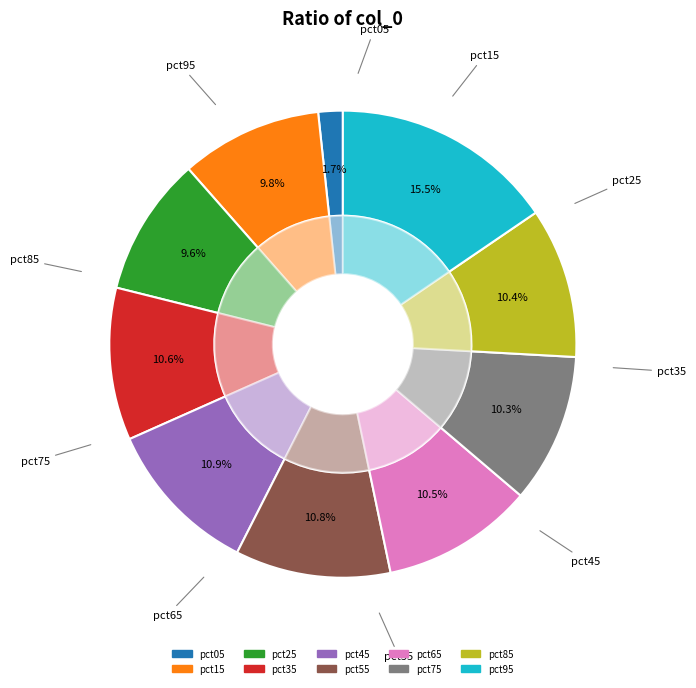

Count the number of slices in the pie.

10